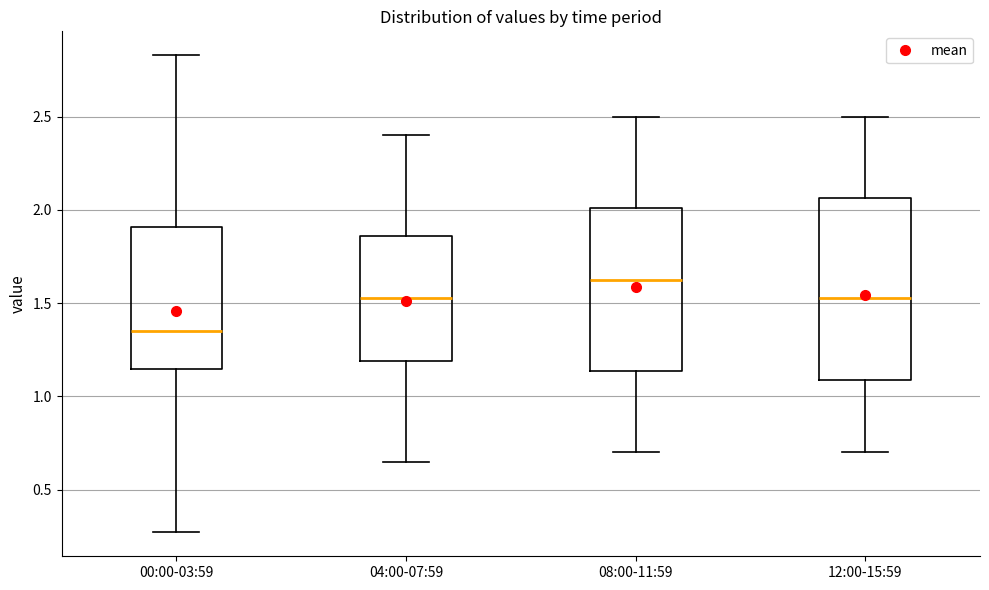

Which box is the tallest, from its lower edge to its upper edge?

12:00-15:59